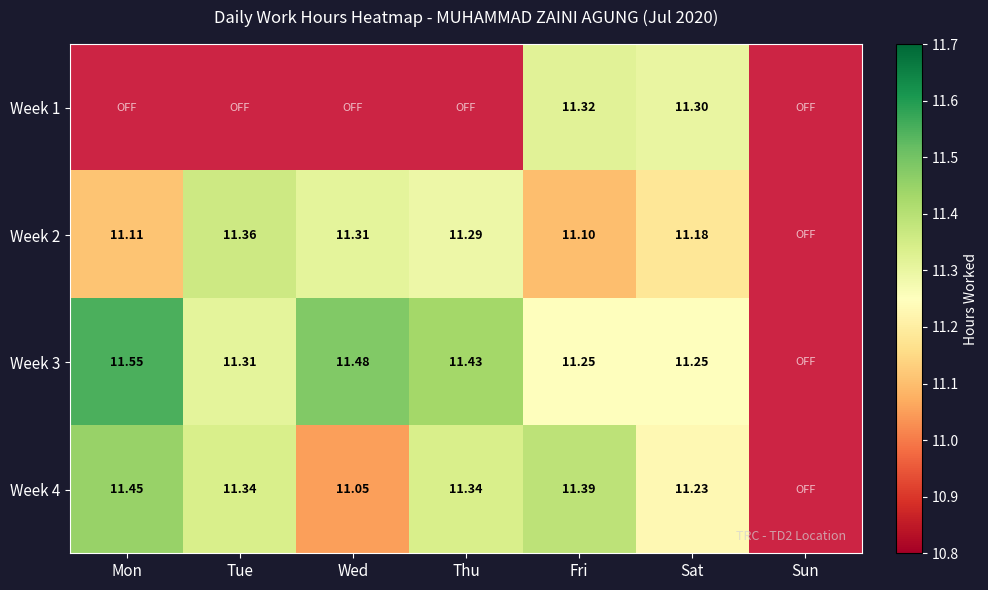

Is the value of Week 1 at Sat greater than the value of Week 2 at Fri?

Yes